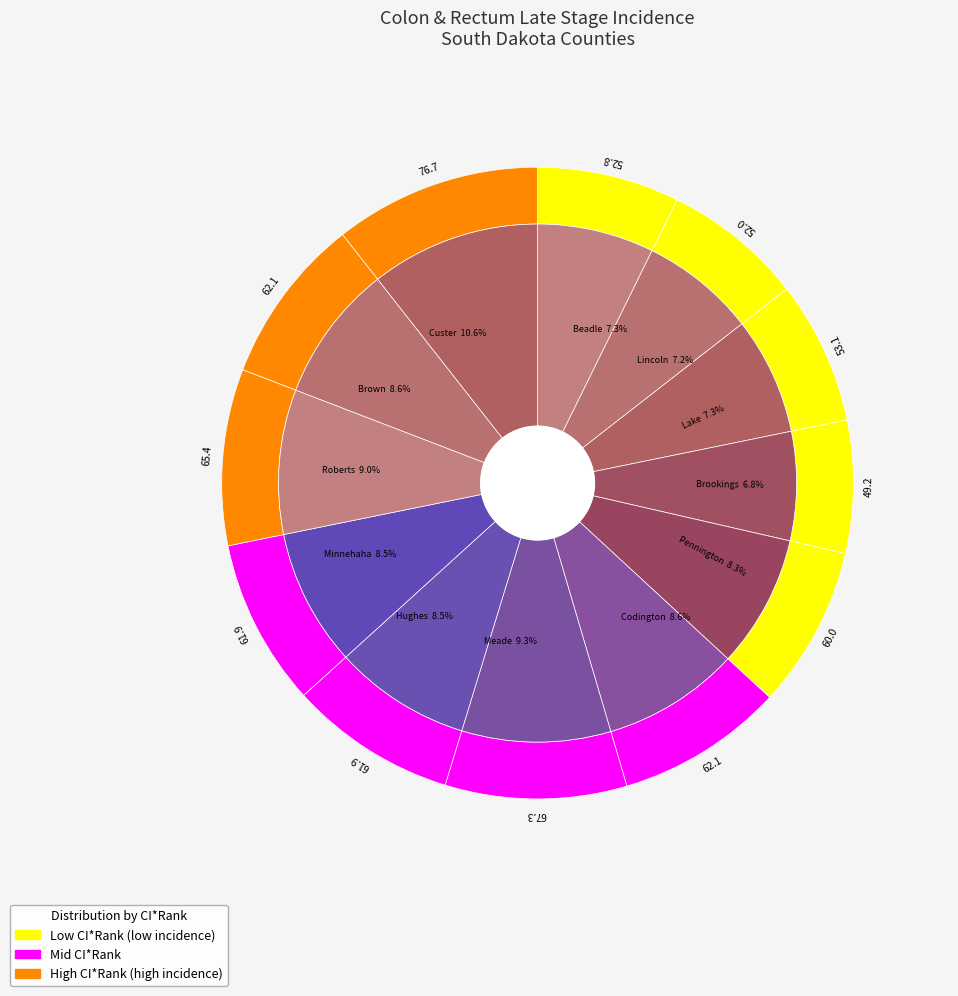

To the nearest percent, what portion does Meade County represent?

9%